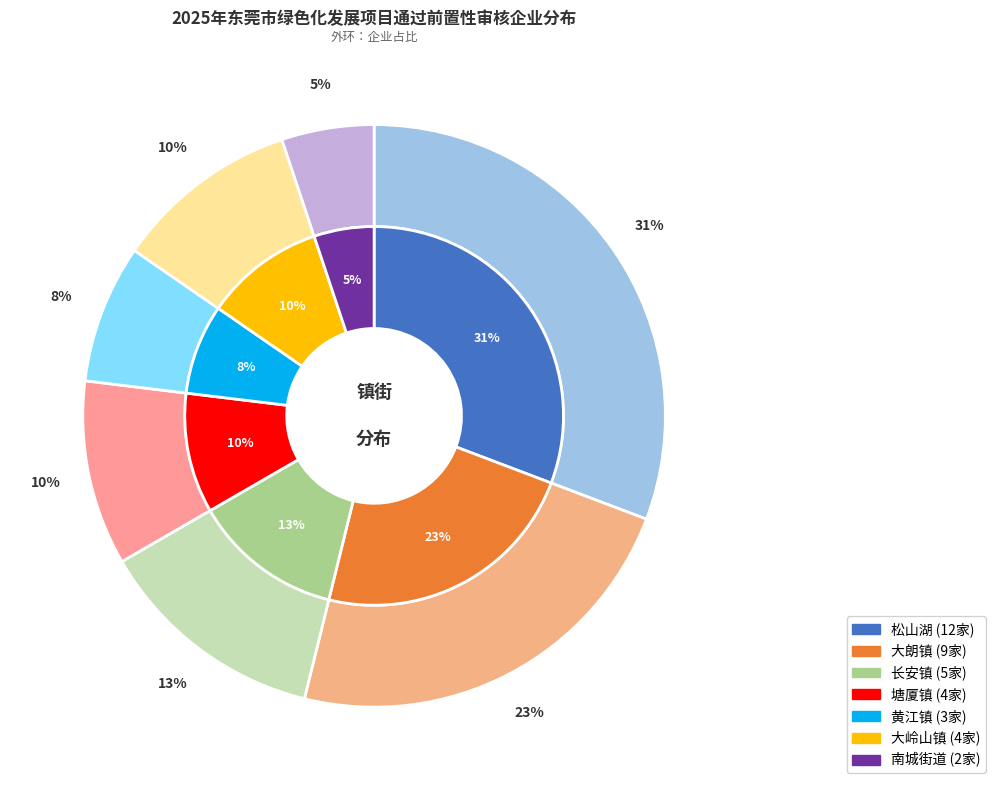

Which slice is the largest?

松山湖